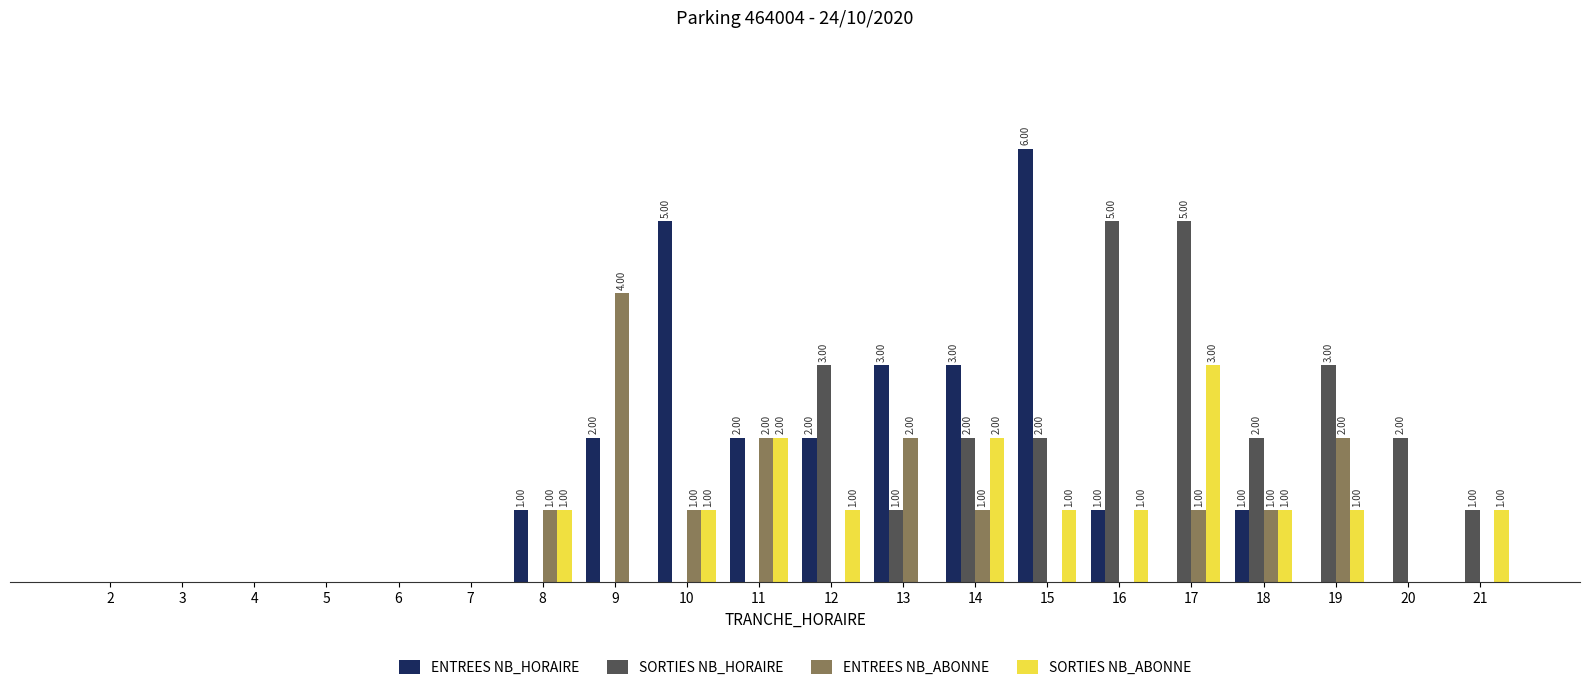

What are all the series names shown in the legend?

ENTREES NB_HORAIRE, SORTIES NB_HORAIRE, ENTREES NB_ABONNE, SORTIES NB_ABONNE